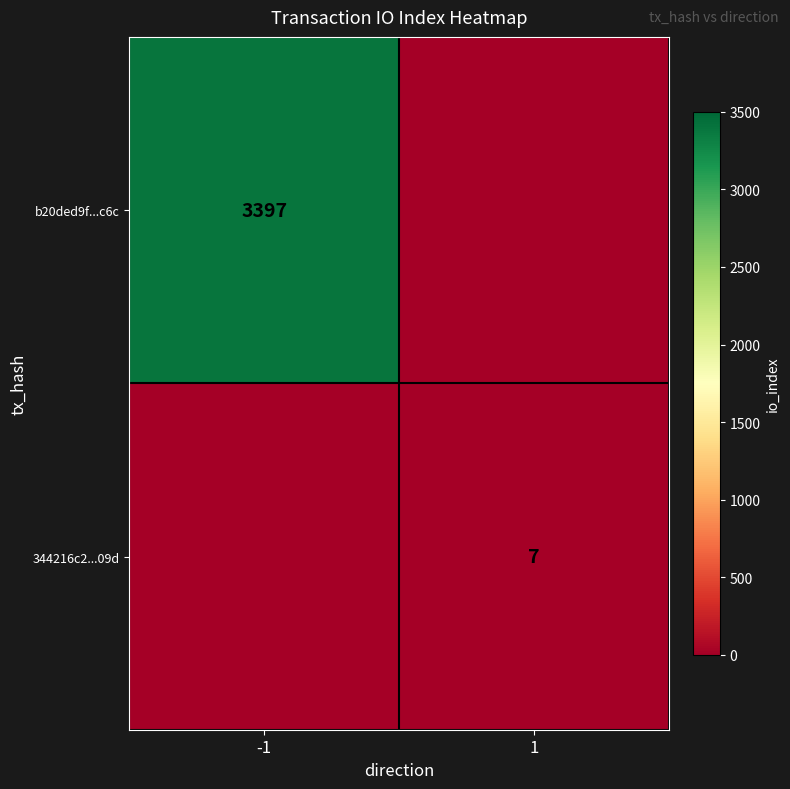

The value of b20ded9f...c6c at -1 is 3397. True or false?

True